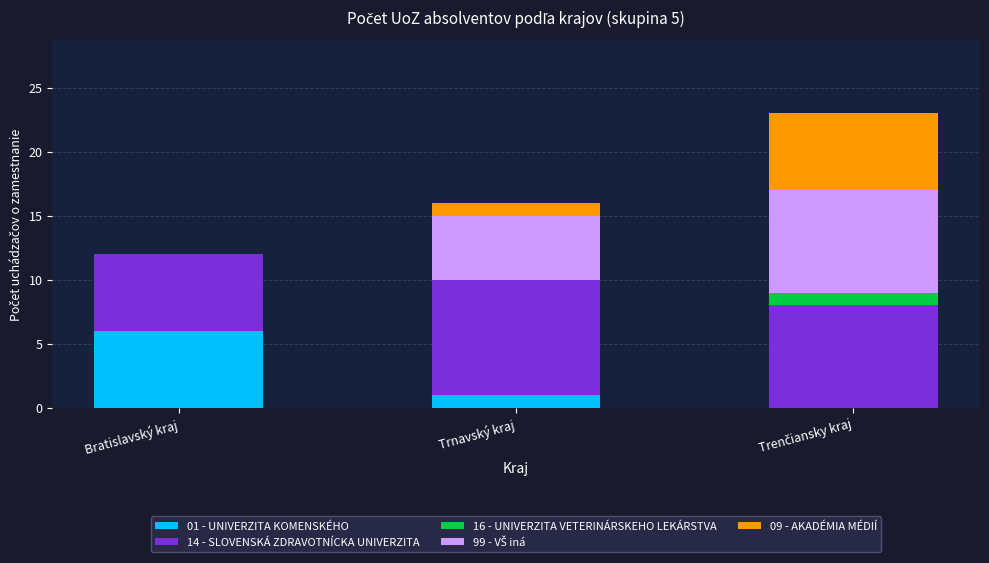

Does the chart contain stacked bars?

Yes